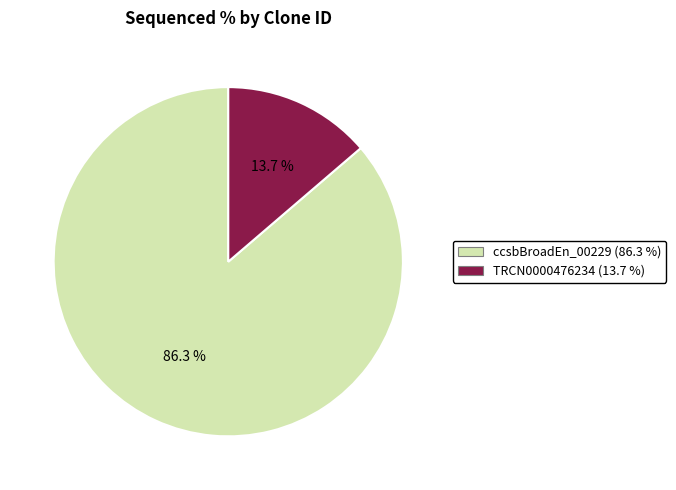

Which category has the smallest portion of the pie?

TRCN0000476234